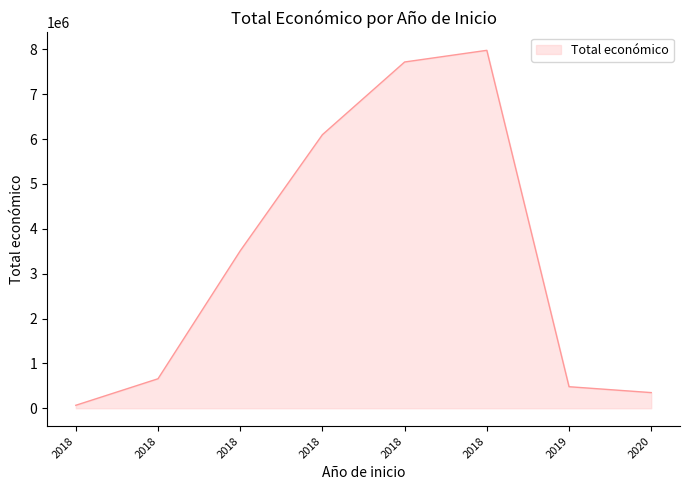

Between 2018 and 2018, which is larger?

2018